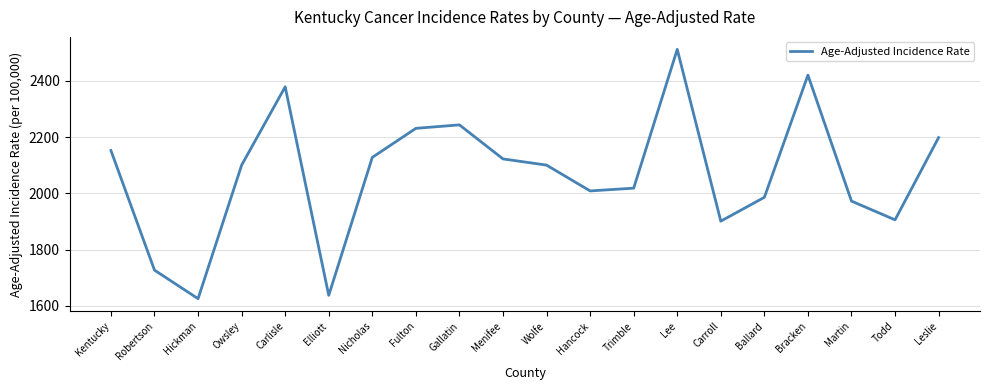

At which category does the data reach its first local valley?

Hickman